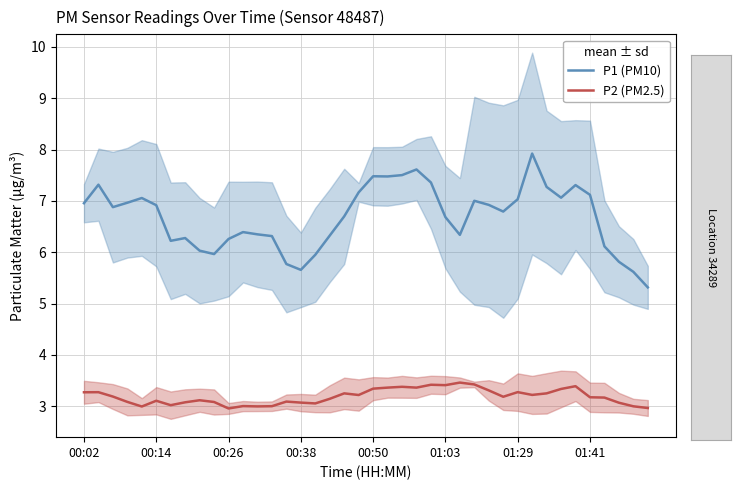

What is the difference between the maximum and second lowest values in the P2 (PM2.5) series?

0.5